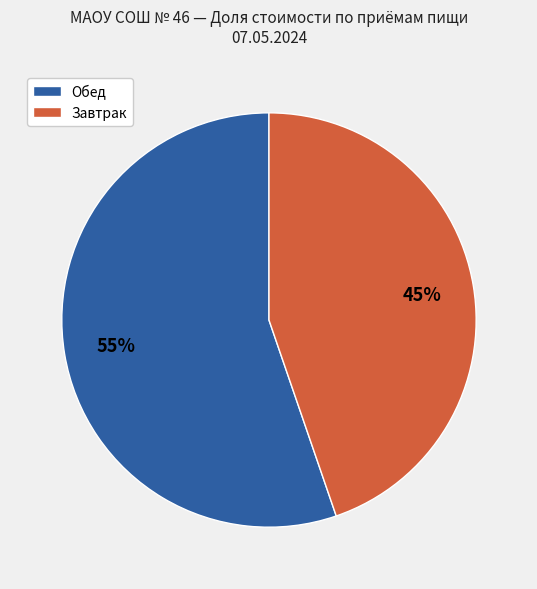

How many slices are in this pie chart?

2